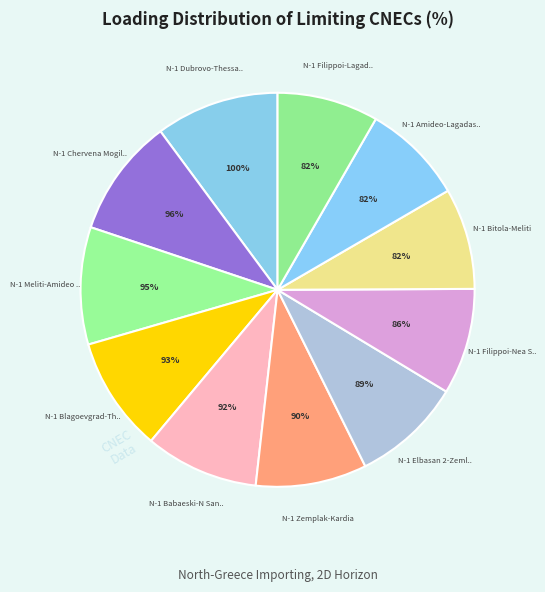

Is N-1 Meliti-Amideo ck.1 the majority of the pie?

No